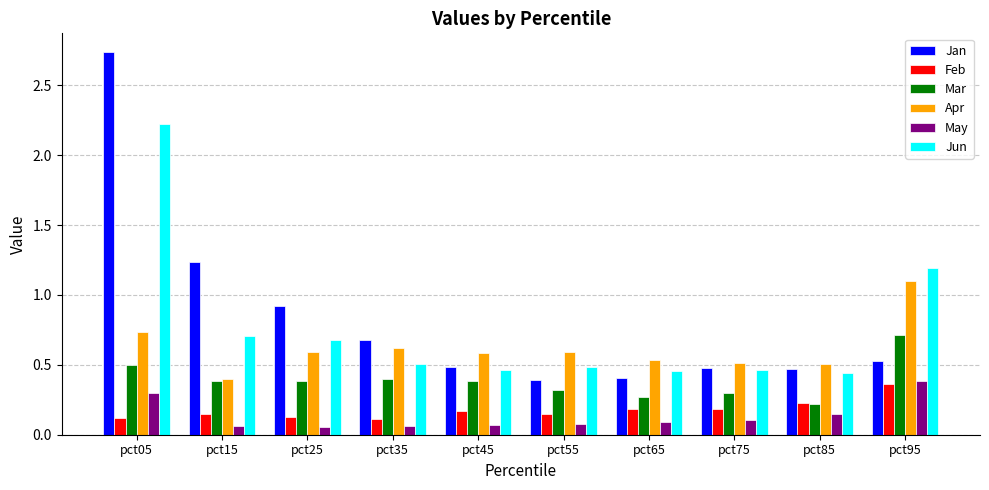

Rank the series at pct05 from lowest to highest value.

Feb, May, Mar, Apr, Jun, Jan